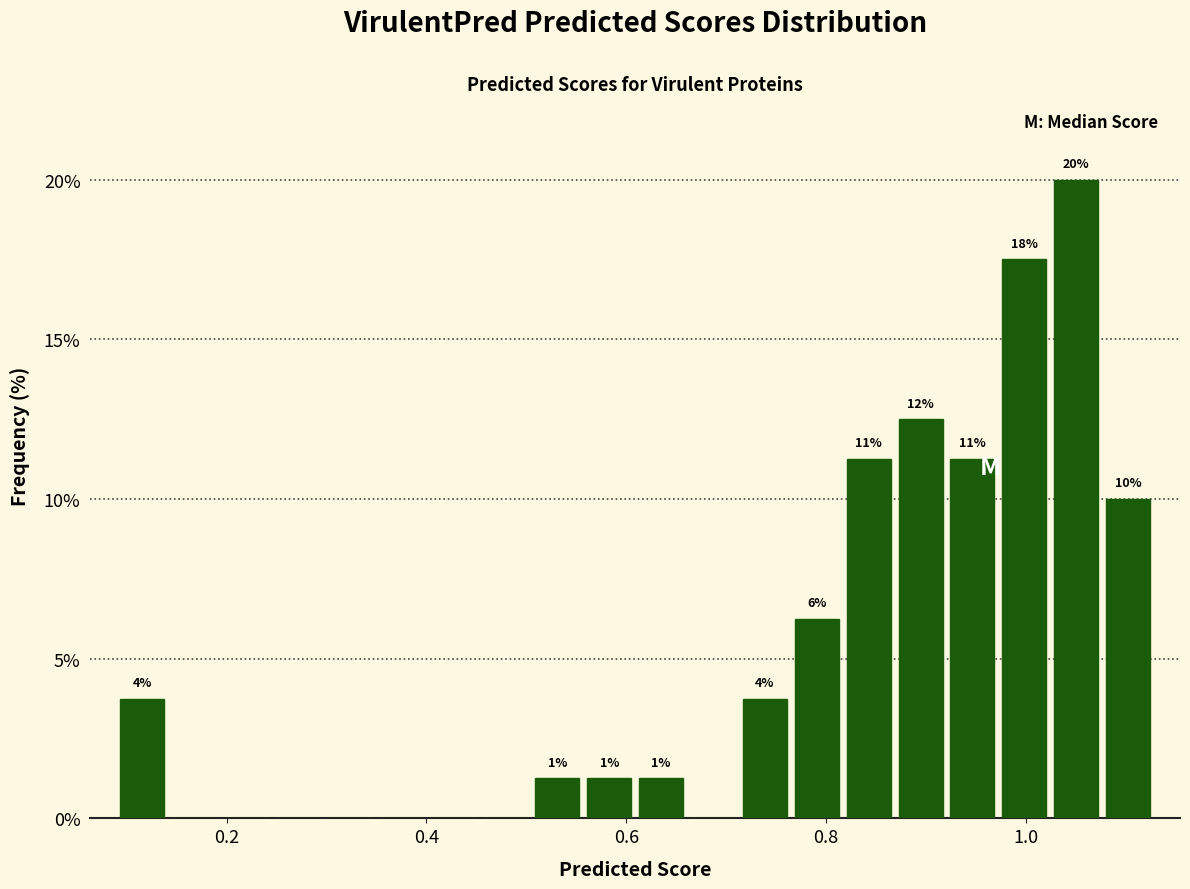

Read against the x-axis, roughly where is the centre of the tallest bar?

1.06